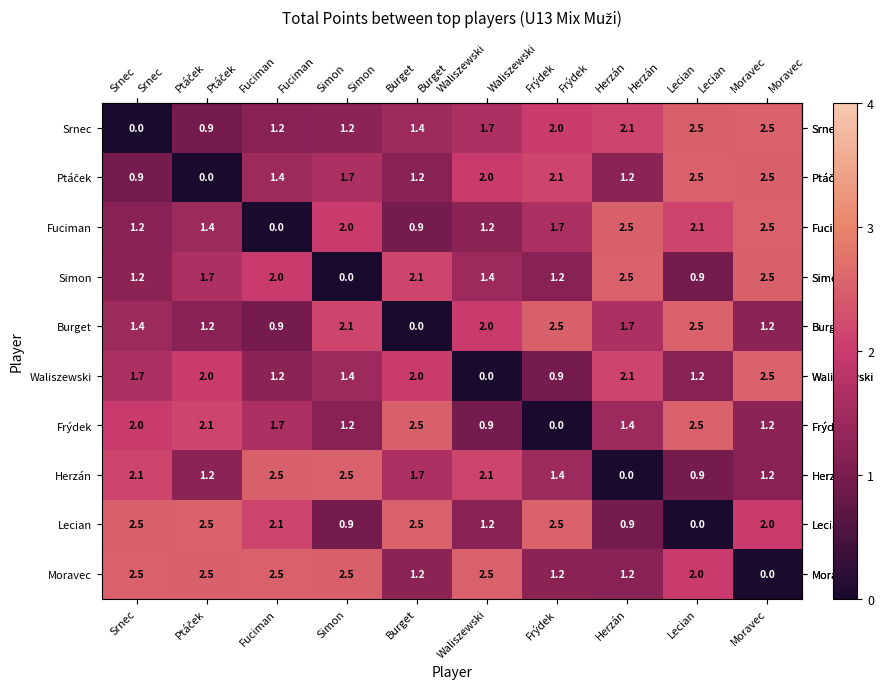

What is the spread (max minus min) of values at Simon?

2.5